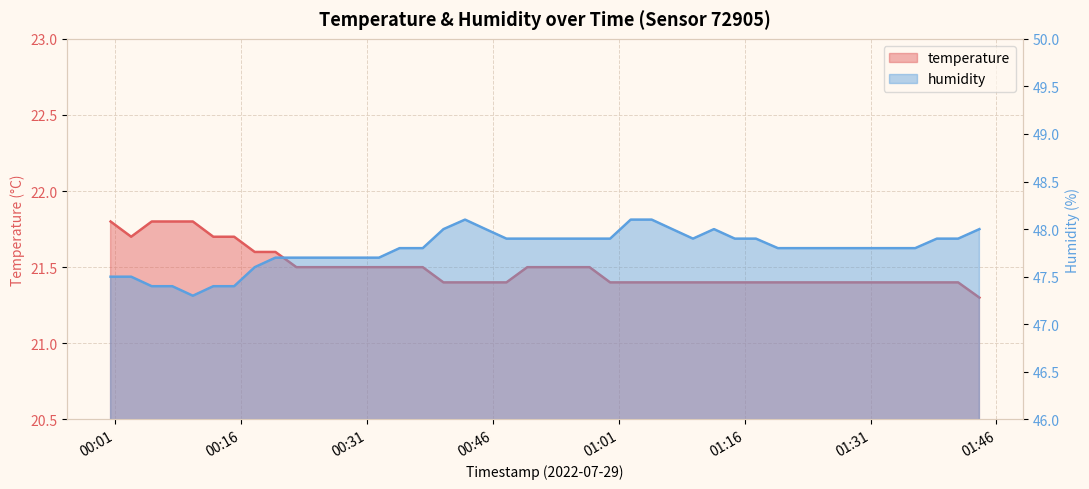

What is the maximum value shown in the chart?

48.1